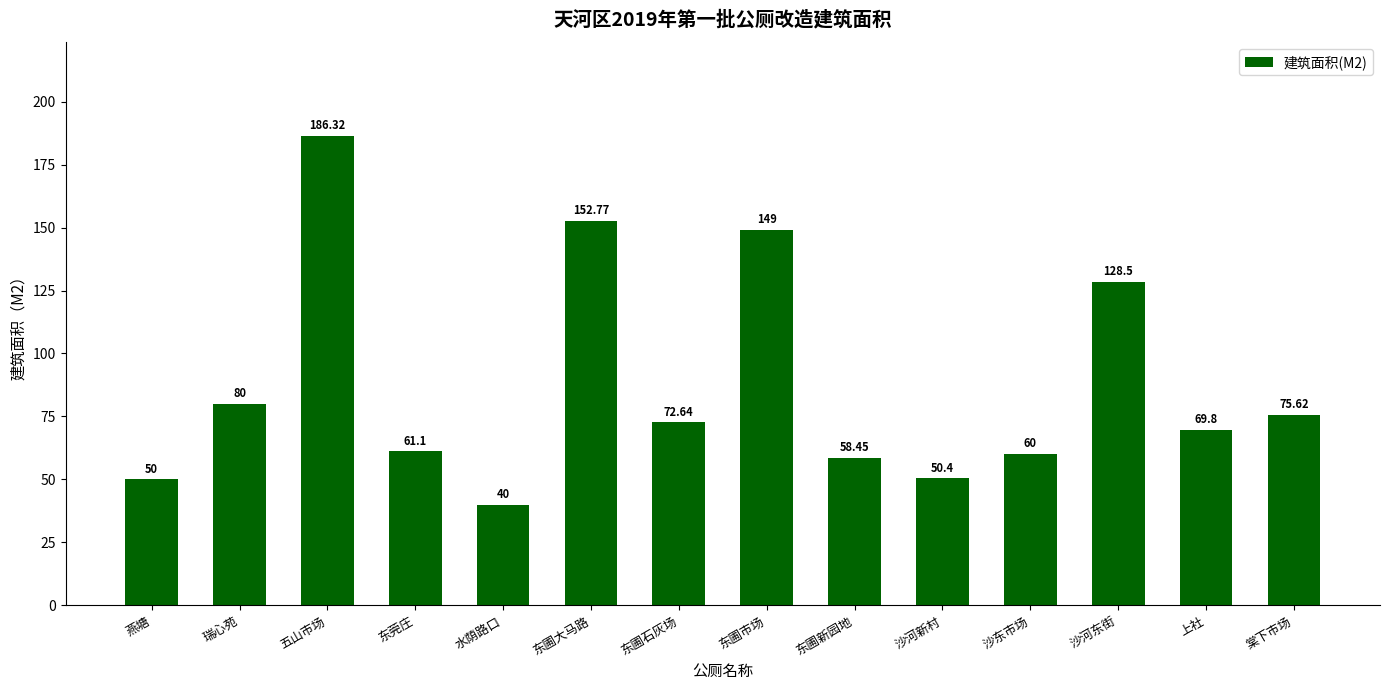

What is the change in value from 五山市场 to 水荫路口?

-146.3